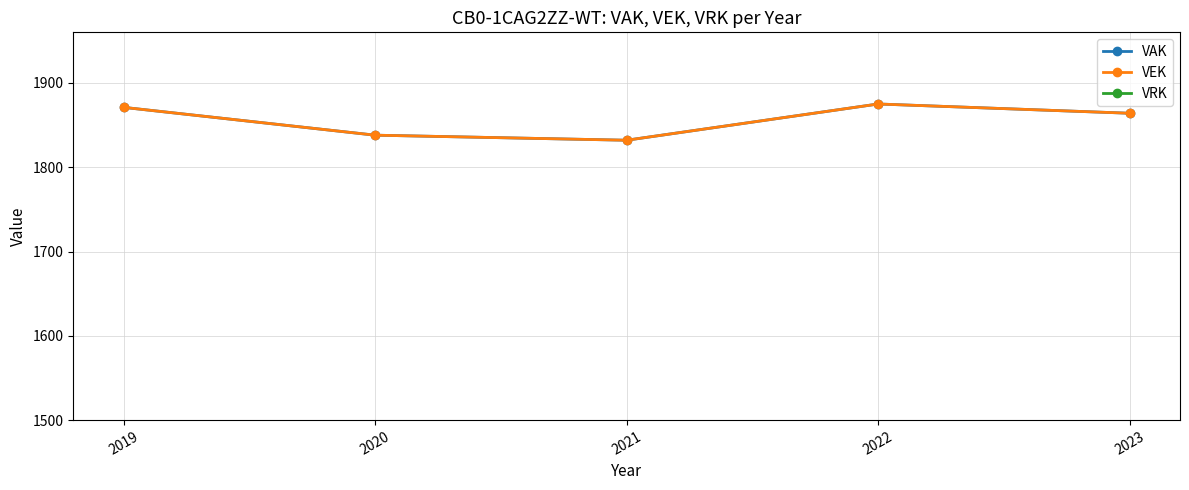

True or false: VRK and VAK intersect in this chart.

False